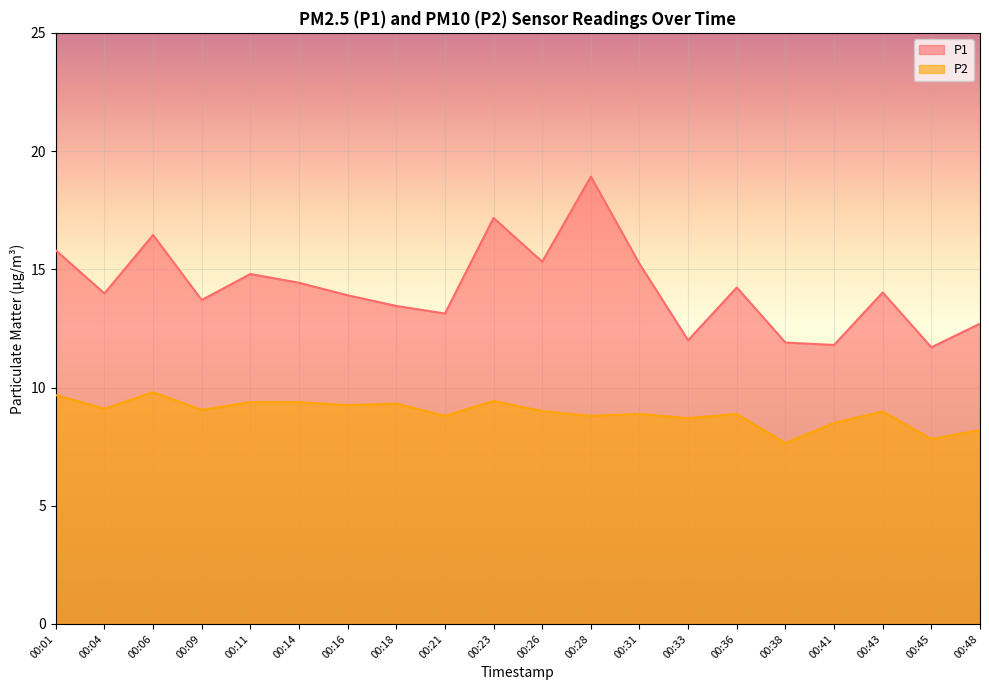

Reading left to right, extract all data points from this chart.

P1: 15.8	14.0	16.4	13.7	14.8	14.4	13.9	13.4	13.1	17.2	15.3	18.9	15.2	12.0	14.2	11.9	11.8	14.0	11.7	12.7
P2: 9.7	9.1	9.8	9.1	9.4	9.4	9.2	9.3	8.8	9.4	9.0	8.8	8.9	8.7	8.9	7.7	8.5	9.0	7.8	8.2